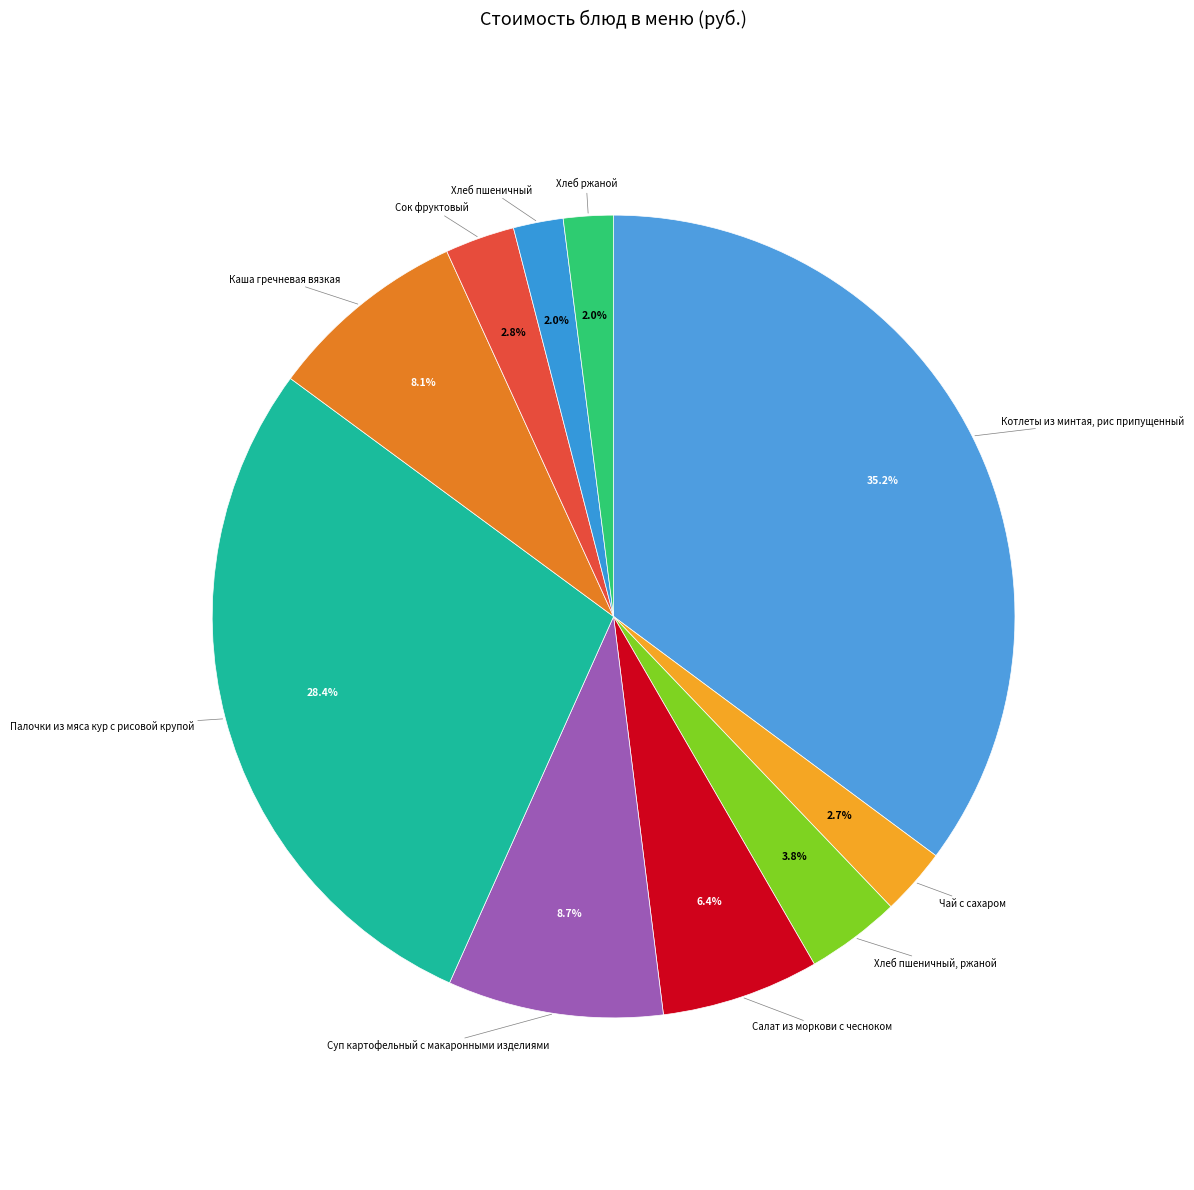

How many slices are in this pie chart?

10